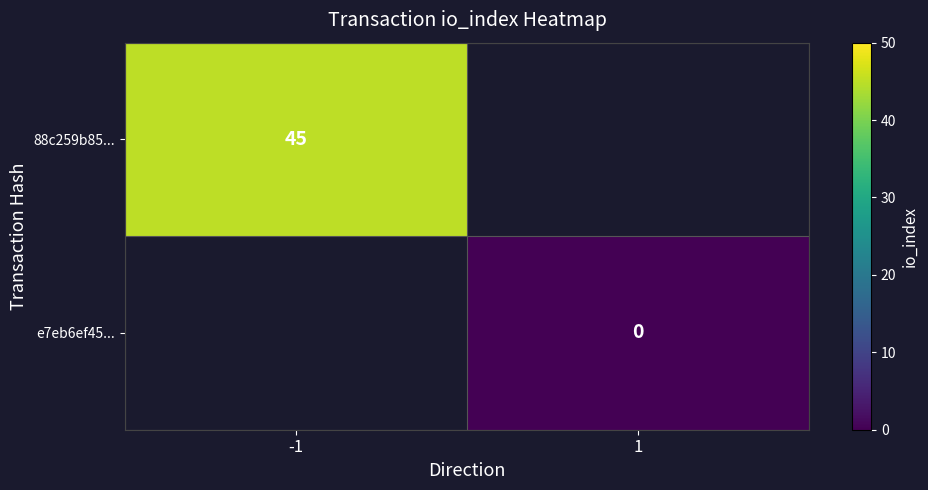

Is it true that 88c259b85... equals 45 at -1?

True